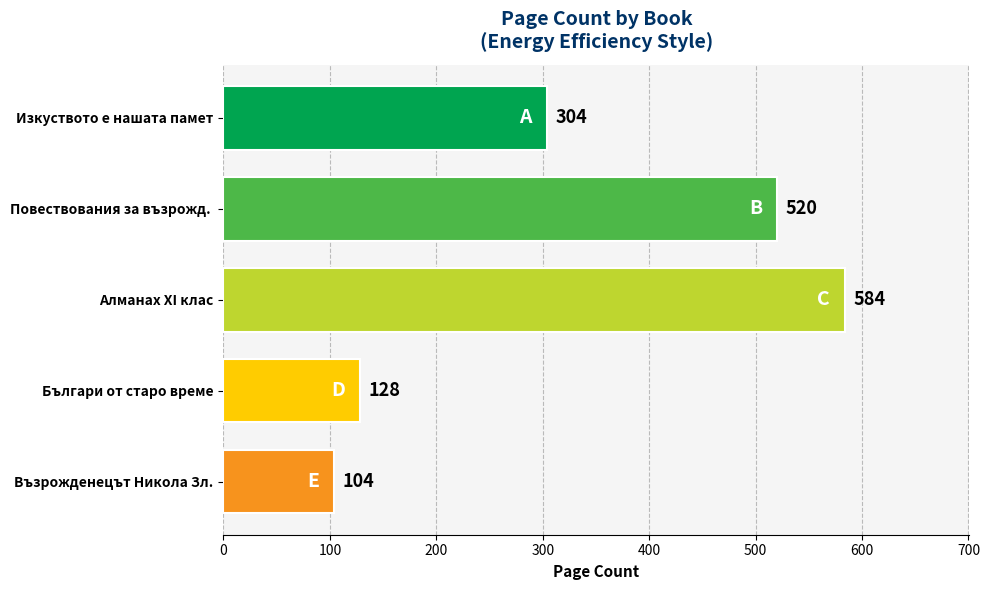

Is it true that the value at Възрожденецът Никола Зл. is 35?

False